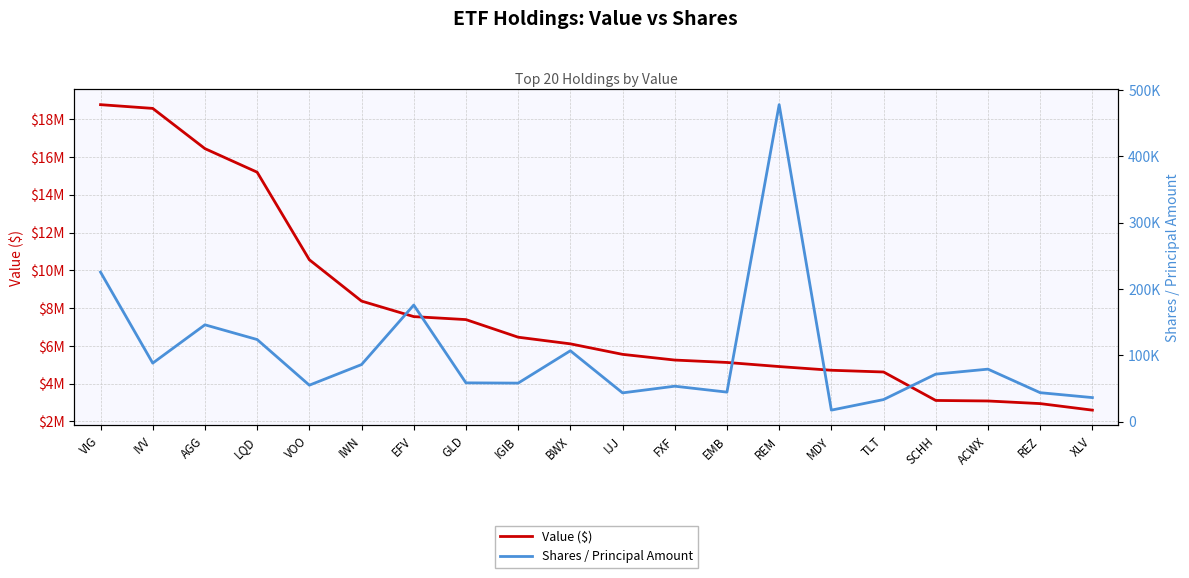

What is the average value of the Value ($) series?

7864850